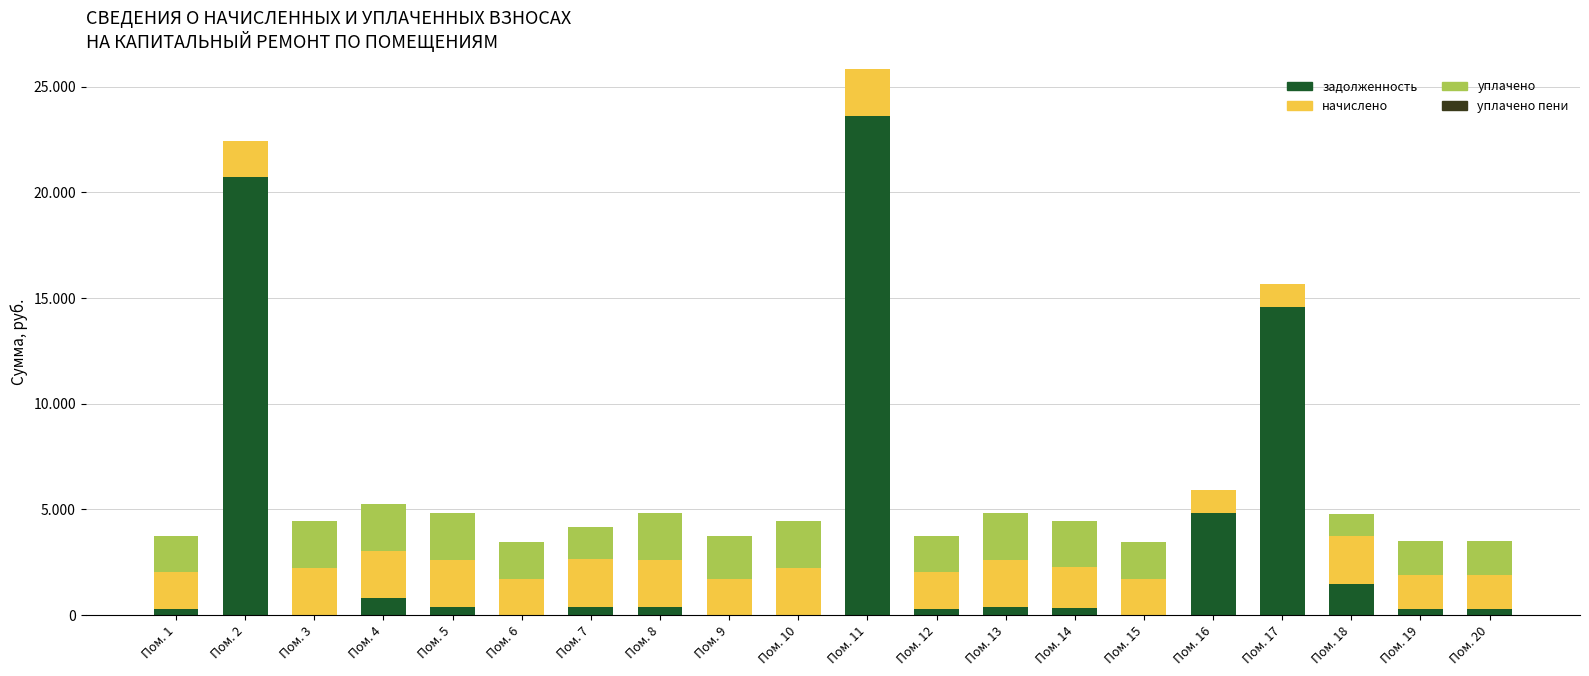

Where does the начислено series first go above 1937?

Пом. 3